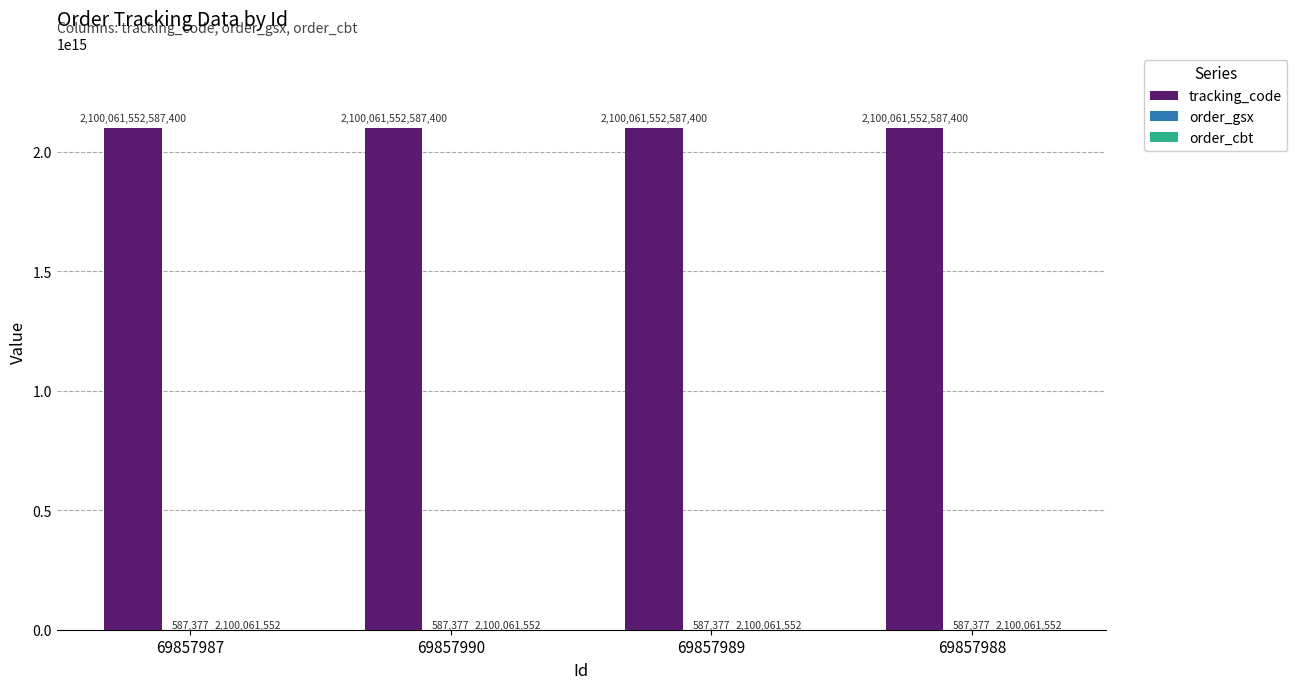

Where is tracking_code nearest to the value 2100061552587400?

69857987